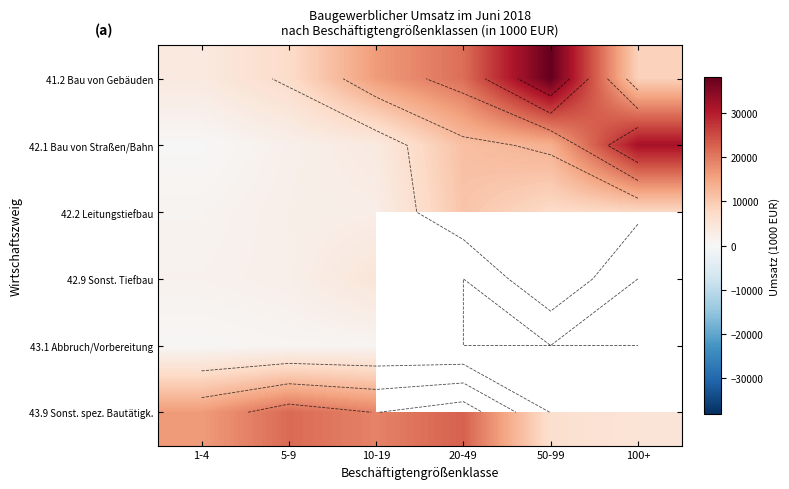

True or false: 43.1 Abbruch/Vorbereitung has a value of 342.1 at 1-4.

True